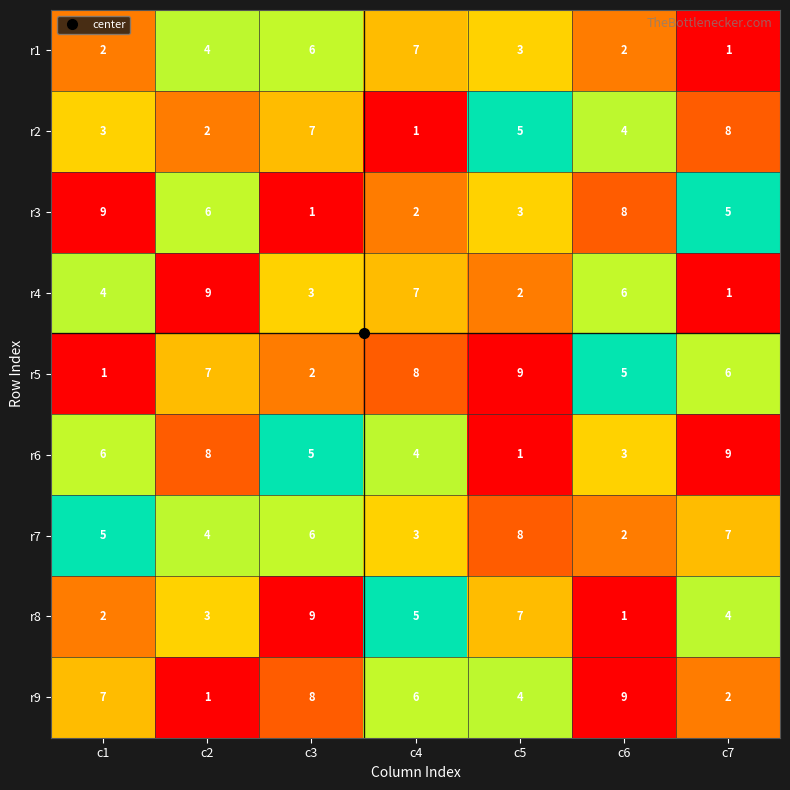

At which category is the sum across all series the highest?

c3